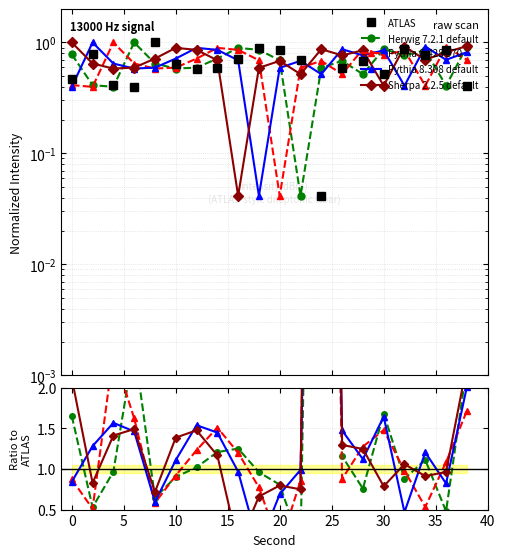

Reading left to right, extract all data points from this chart.

ATLAS: 0.5	0.8	0.4	0.4	1.0	0.6	0.6	0.6	0.7	0.9	0.9	0.7	0.0	0.6	0.7	0.5	0.9	0.8	0.8	0.4
Herwig 7.2.1 default: 1.6	0.5	1.0	2.5	0.6	0.9	1.0	1.2	1.2	1.0	0.8	0.1	14.3	1.2	0.8	1.7	0.9	1.1	0.5	2.3
Pythia 6.428 370: 0.9	0.5	2.4	1.6	0.6	0.9	1.2	1.5	1.2	0.8	0.0	0.9	16.5	0.9	1.3	1.5	1.0	0.5	1.1	1.7
Pythia 8.308 default: 0.8	1.3	1.6	1.5	0.6	1.1	1.5	1.4	1.0	0.0	0.7	1.0	12.5	1.5	1.1	1.6	0.5	1.2	0.8	2.0
Sherpa 2.2.5 default: 2.1	0.8	1.4	1.5	0.7	1.4	1.5	1.2	0.1	0.7	0.8	0.7	21.0	1.3	1.2	0.8	1.1	0.9	1.0	2.3